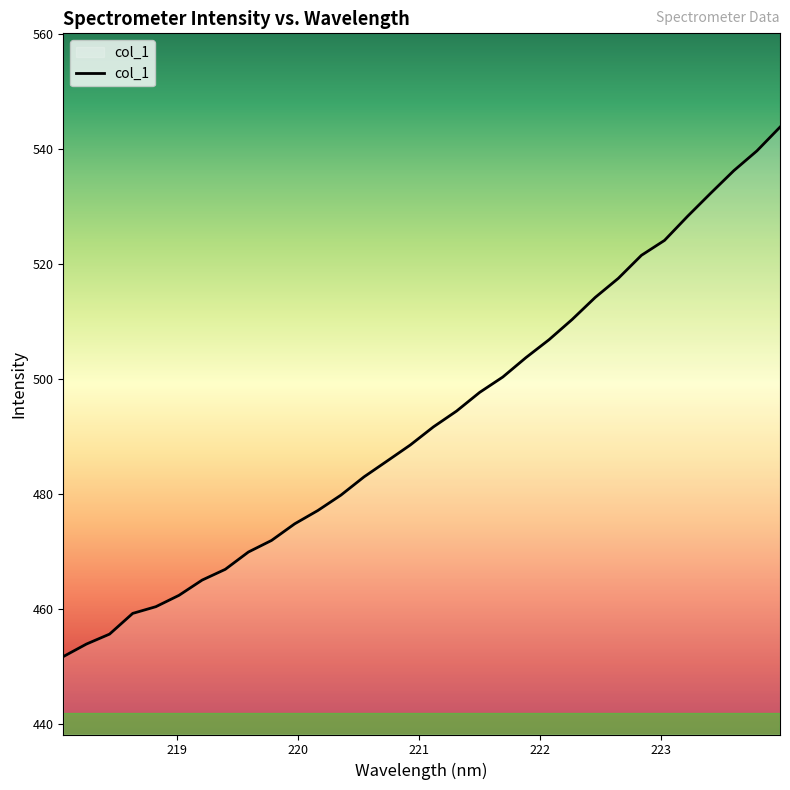

What is the maximum value shown in the chart?

543.8